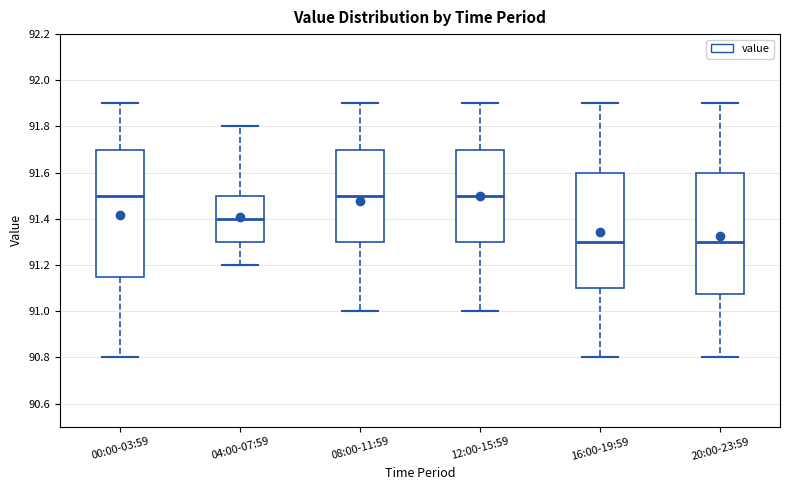

Reading left to right, read every box against the y-axis: the position of its median line, the range the box covers, and the ends of its whiskers. The values are not printed on the chart, so give them approximately, as read against the axis.

00:00-03:59: median 91.50, box 91.16 to 91.70, whiskers 90.80 to 91.90
04:00-07:59: median 91.40, box 91.30 to 91.50, whiskers 91.20 to 91.80
08:00-11:59: median 91.50, box 91.30 to 91.70, whiskers 91.00 to 91.90
12:00-15:59: median 91.50, box 91.30 to 91.70, whiskers 91.00 to 91.90
16:00-19:59: median 91.30, box 91.10 to 91.60, whiskers 90.80 to 91.90
20:00-23:59: median 91.30, box 91.08 to 91.60, whiskers 90.80 to 91.90